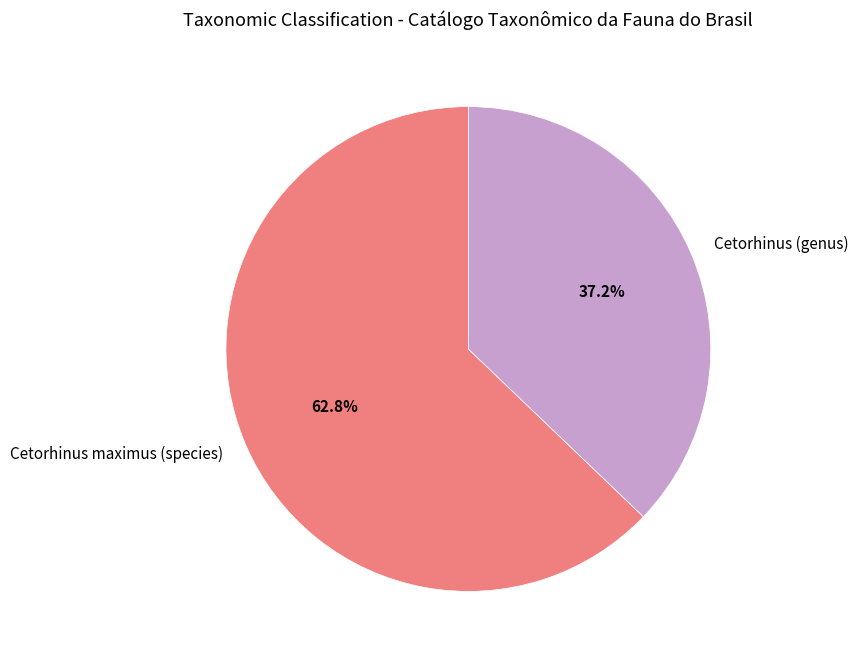

To the nearest percent, what is the difference between the Cetorhinus (genus) and Cetorhinus maximus (species) slice percentages?

26%